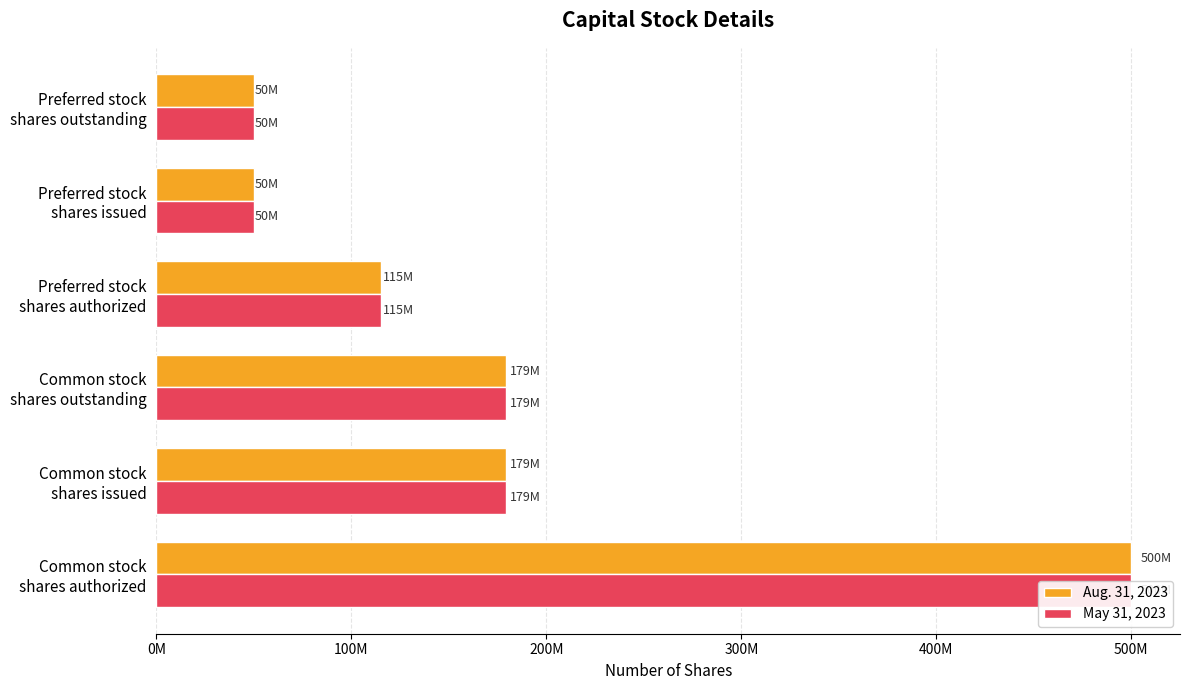

The value of Aug. 31, 2023 at Common stock shares issued is 179367820. True or false?

True